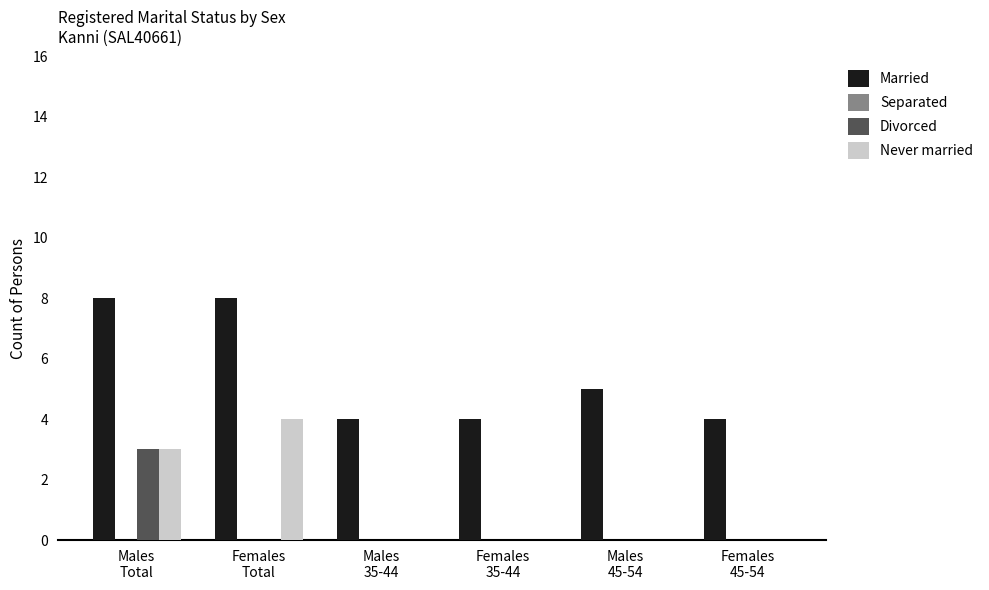

What is the maximum value shown in the chart?

8